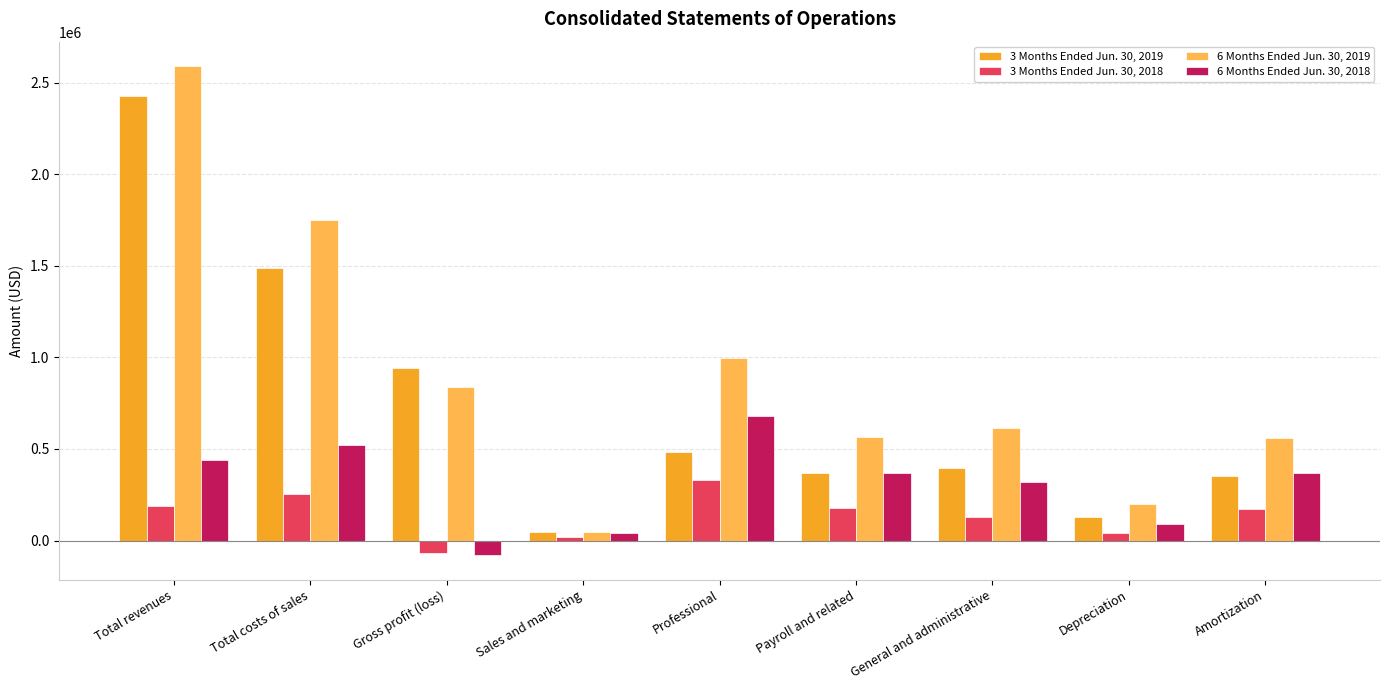

What is the total value across all series at Professional?

2492316